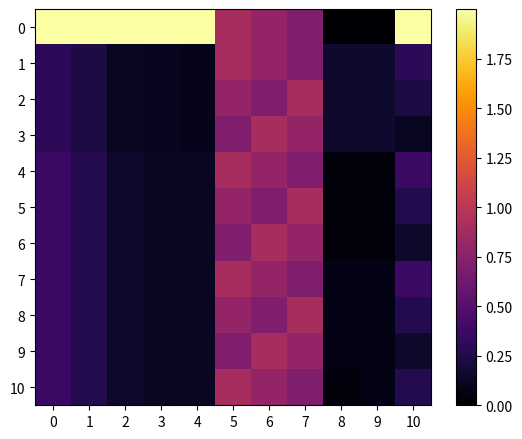

Count the number of categories in the chart.

11